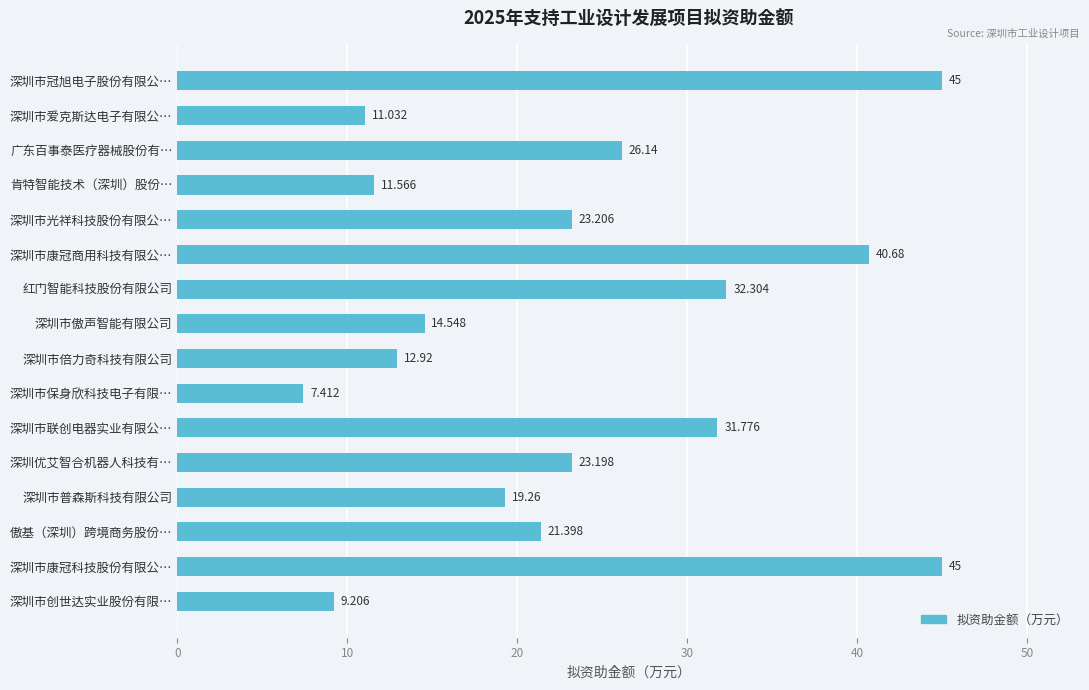

At which label is the value closest to 26?

广东百事泰医疗器械股份有…